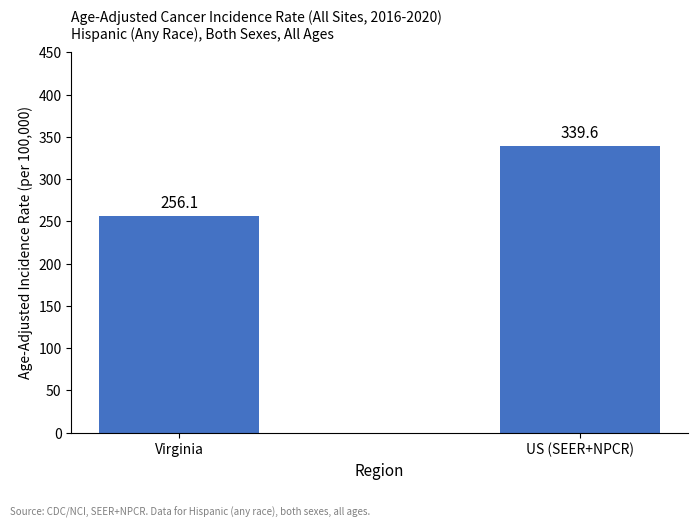

What is the average value?

297.9